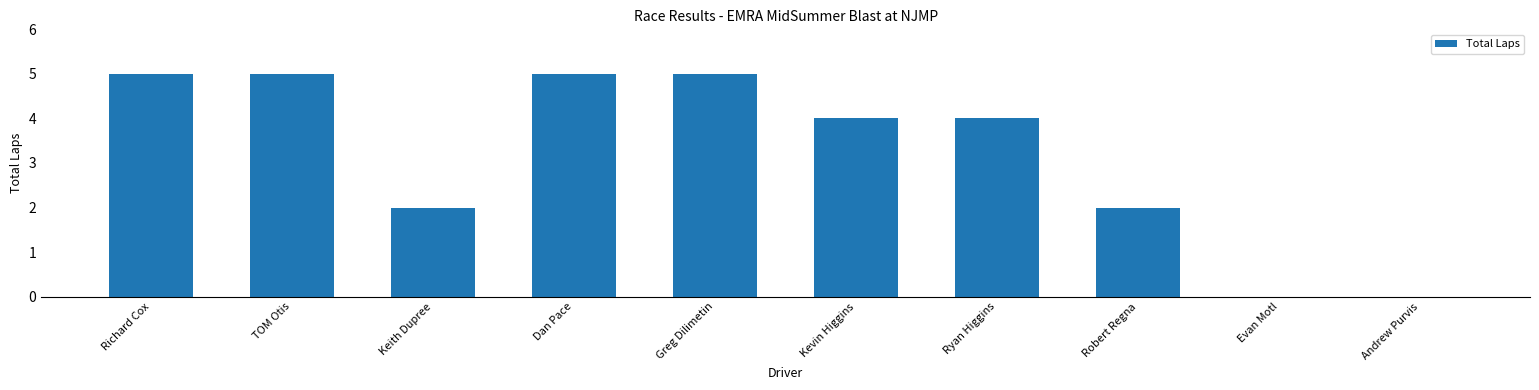

What is the approximate value at Ryan Higgins?

4